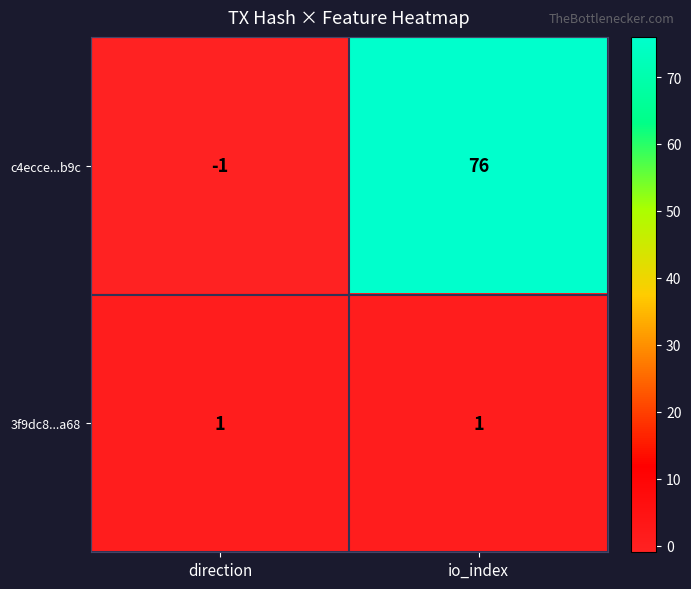

What is the sum of all c4ecce...b9c values?

75